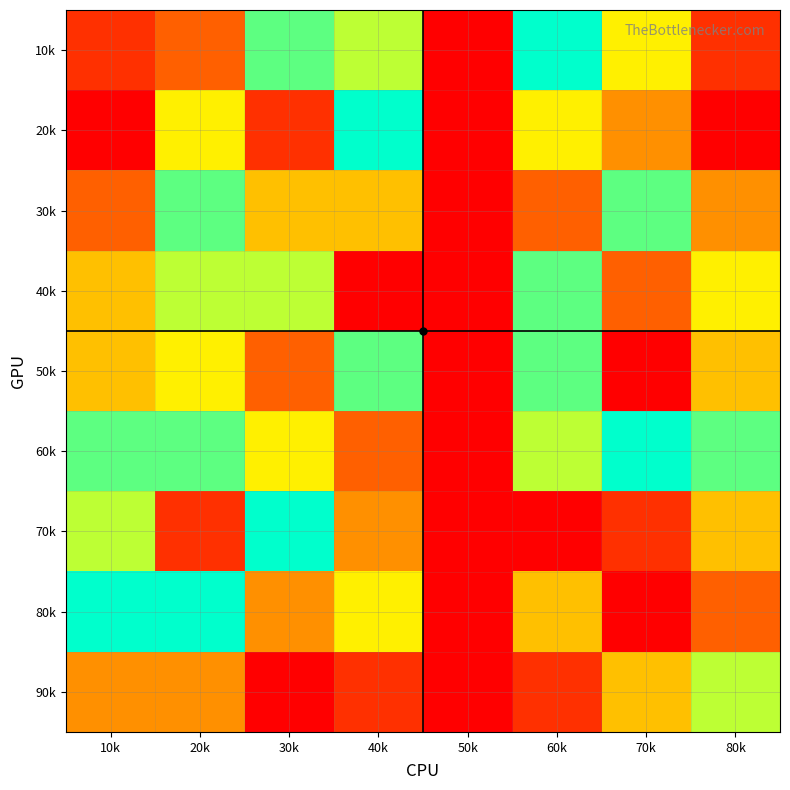

Count the number of categories in the chart.

8